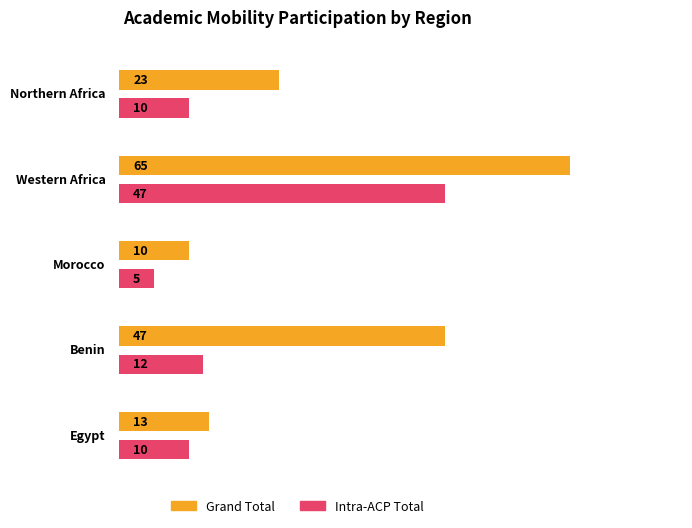

What is the sum of all Intra-ACP Total values?

84